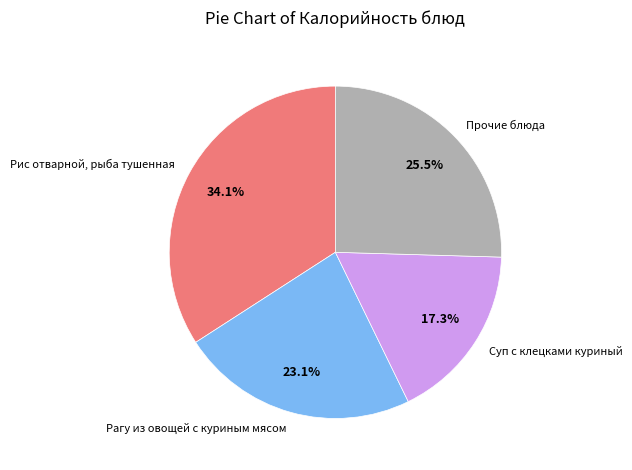

Rank the categories by value from highest to lowest.

Рис отварной, рыба тушенная, Прочие блюда, Рагу из овощей с куриным мясом, Суп с клецками куриный